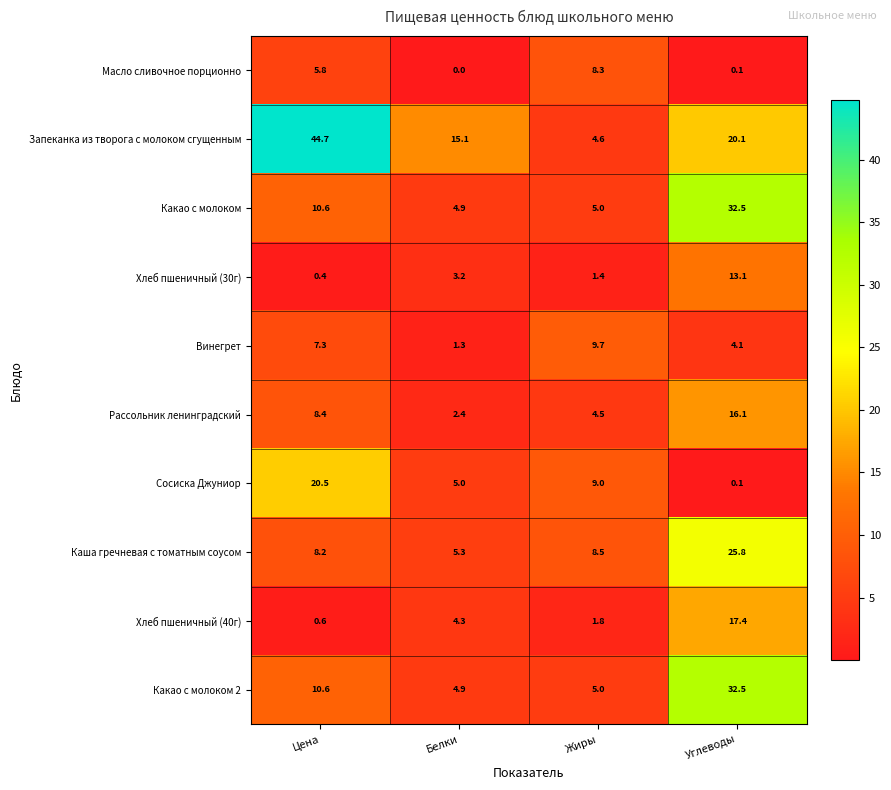

What is the difference between the Запеканка из творога с молоком сгущенным values at Цена and Жиры?

40.1